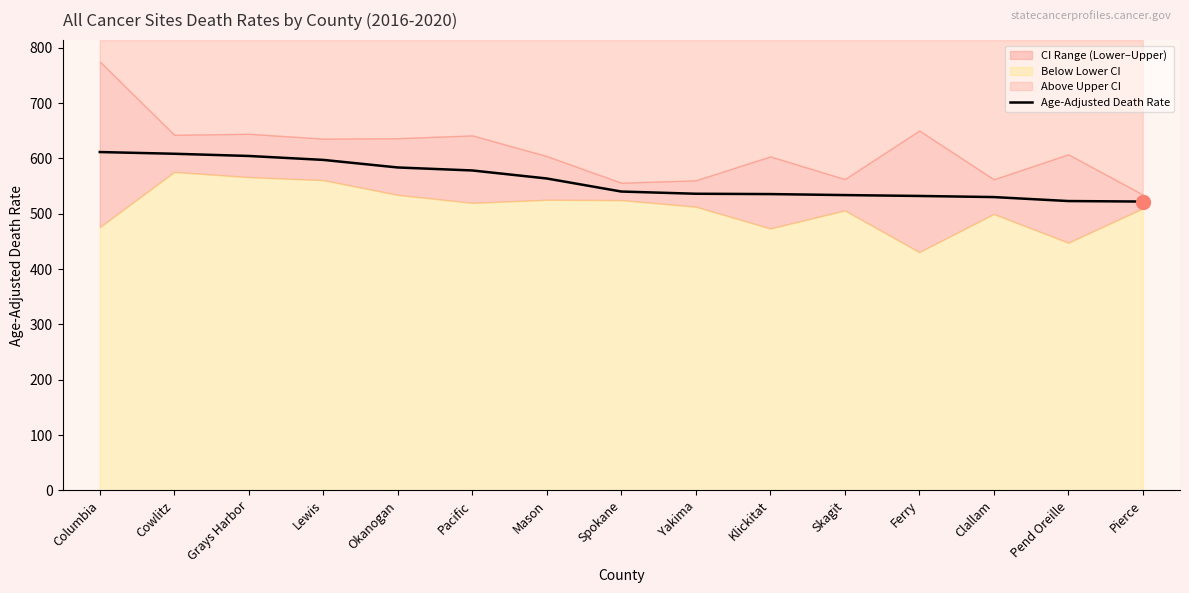

What is the average value?

560.1